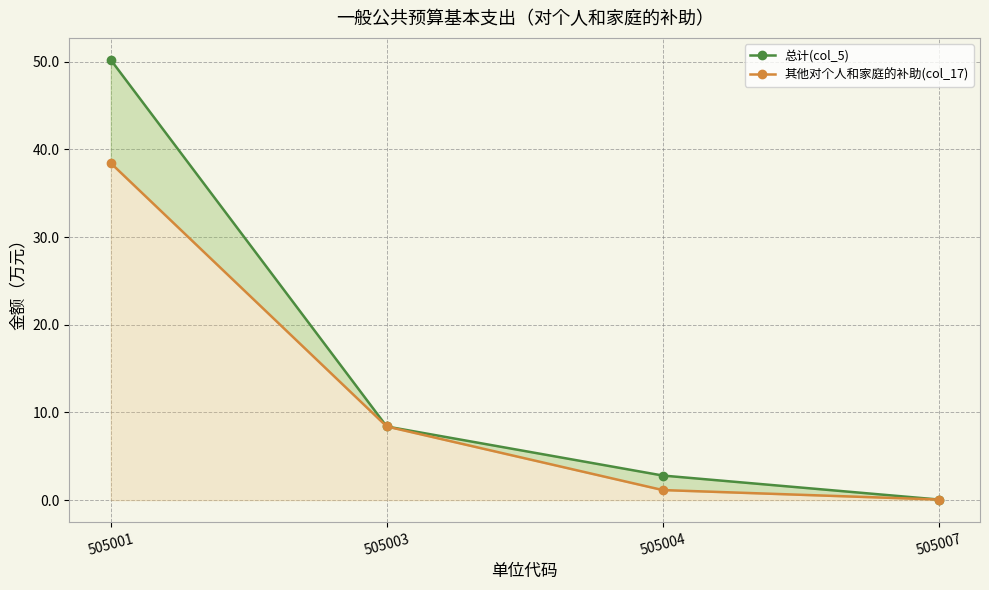

The value of 其他对个人和家庭的补助(col_17) at 505007 is 0.1. True or false?

True